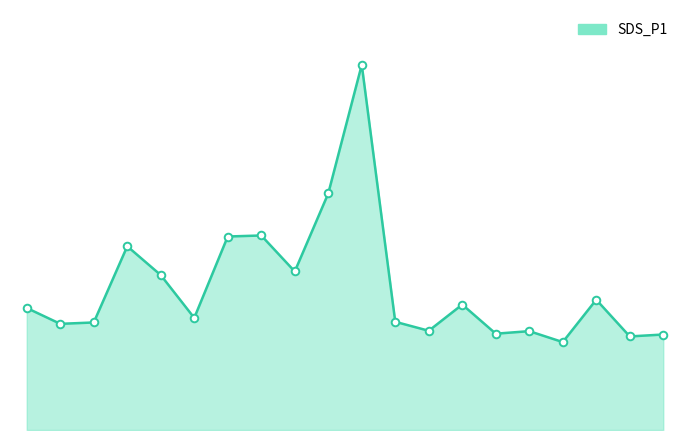

What is the change in value from 1 to 15?

-5.2